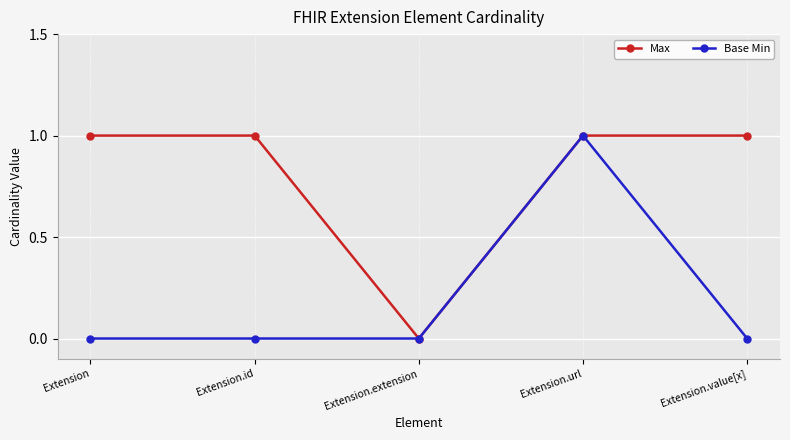

True or false: Max has more than 2 interior local peaks.

False